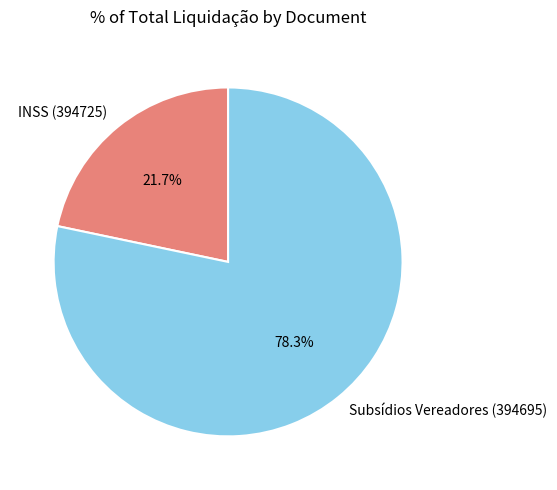

Rank the categories by value from highest to lowest.

Subsídios Vereadores (394695), INSS (394725)